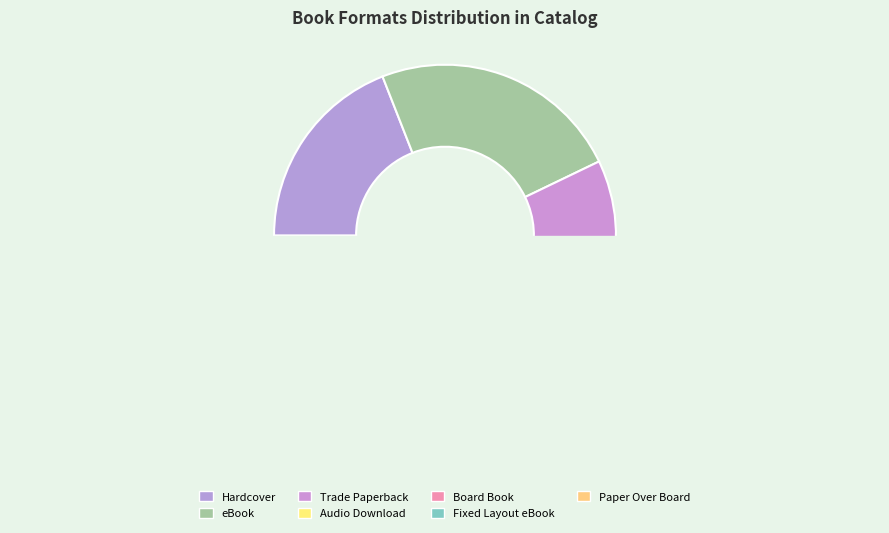

How many slices are in this pie chart?

7